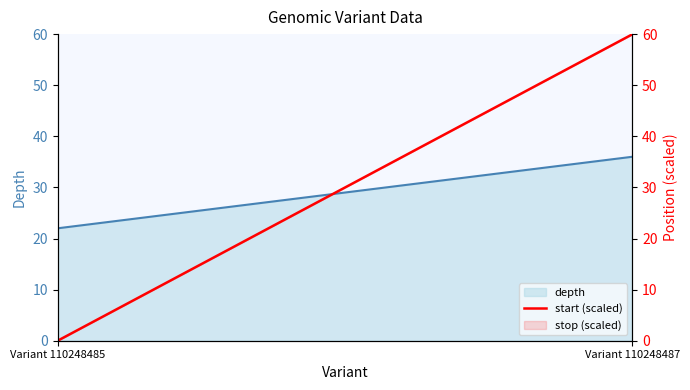

Which category has the lowest value in the depth series?

Variant 110248485